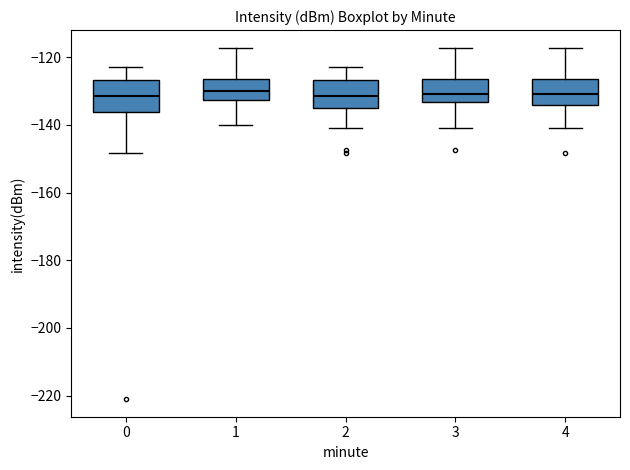

Reading left to right, read every box against the y-axis: the position of its median line, the range the box covers, and the ends of its whiskers. The values are not printed on the chart, so give them approximately, as read against the axis.

0: median -132, box -136 to -126, whiskers -148 to -122
1: median -130, box -132 to -126, whiskers -140 to -118
2: median -132, box -136 to -126, whiskers -140 to -122
3: median -130, box -134 to -126, whiskers -140 to -118
4: median -130, box -134 to -126, whiskers -140 to -118